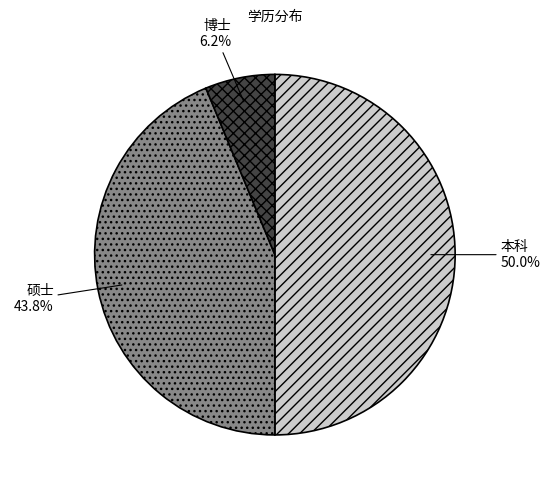

To the nearest percent, what percentage of the pie is 本科?

50%